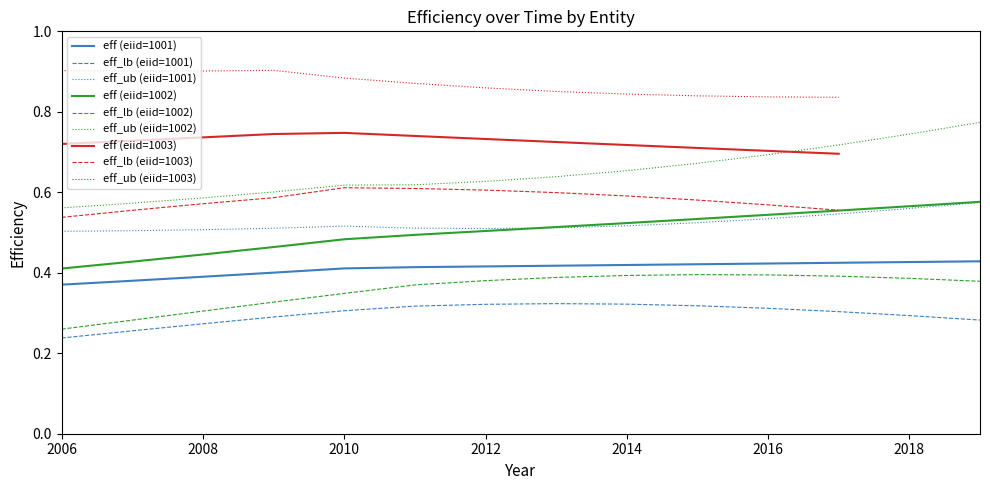

What is the label of the 6th point from the right?

2012